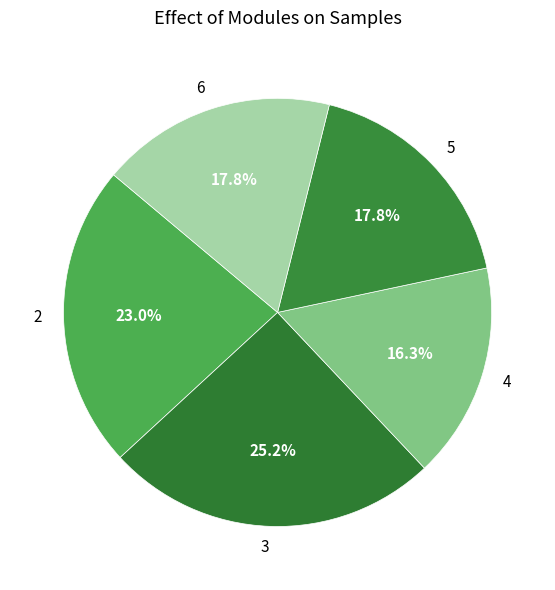

The 2 slice represents 23% of the pie. True or false?

True